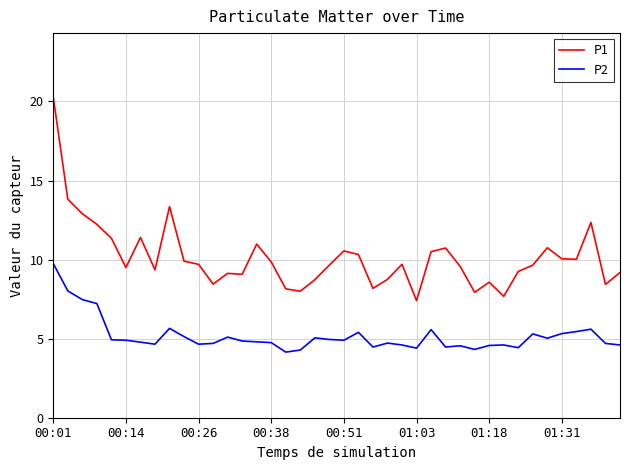

What is the difference between the maximum and minimum values in the P2 series?

5.6